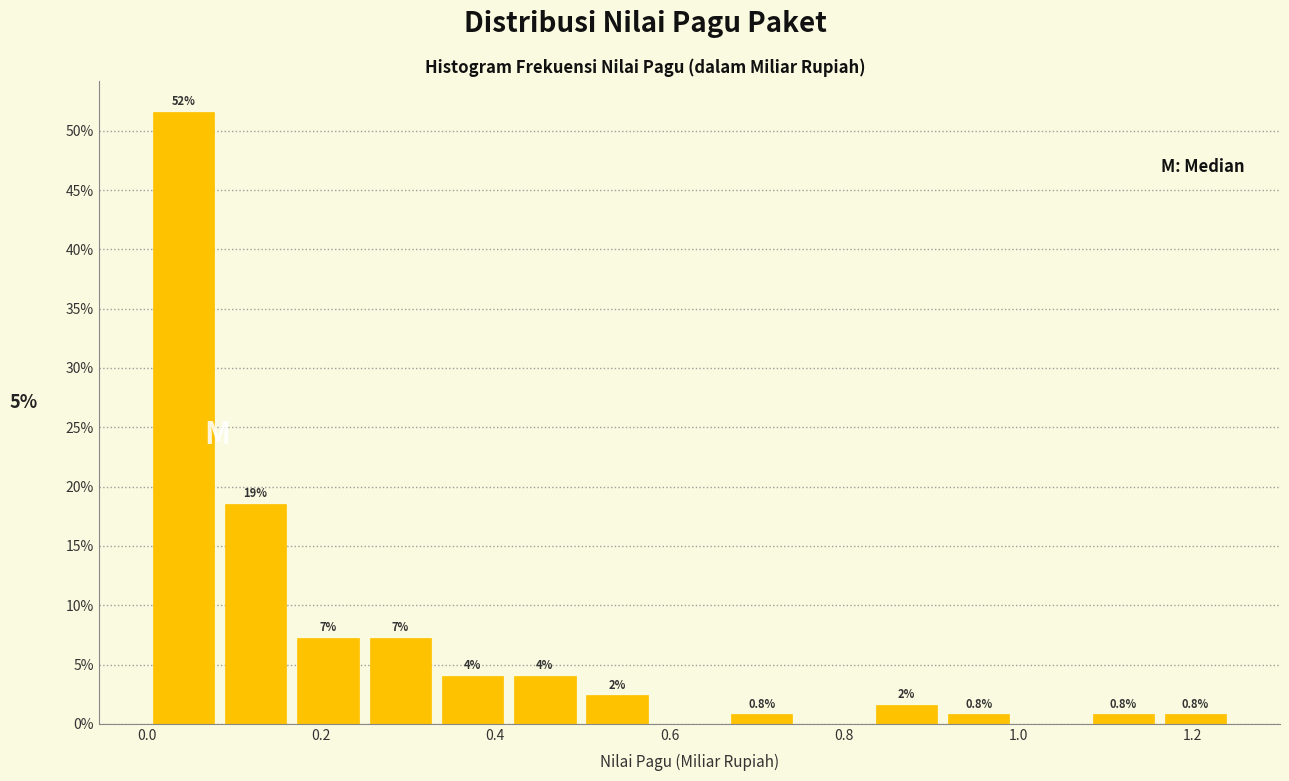

Which range on the x-axis has the tallest bar?

0.00 to 0.08